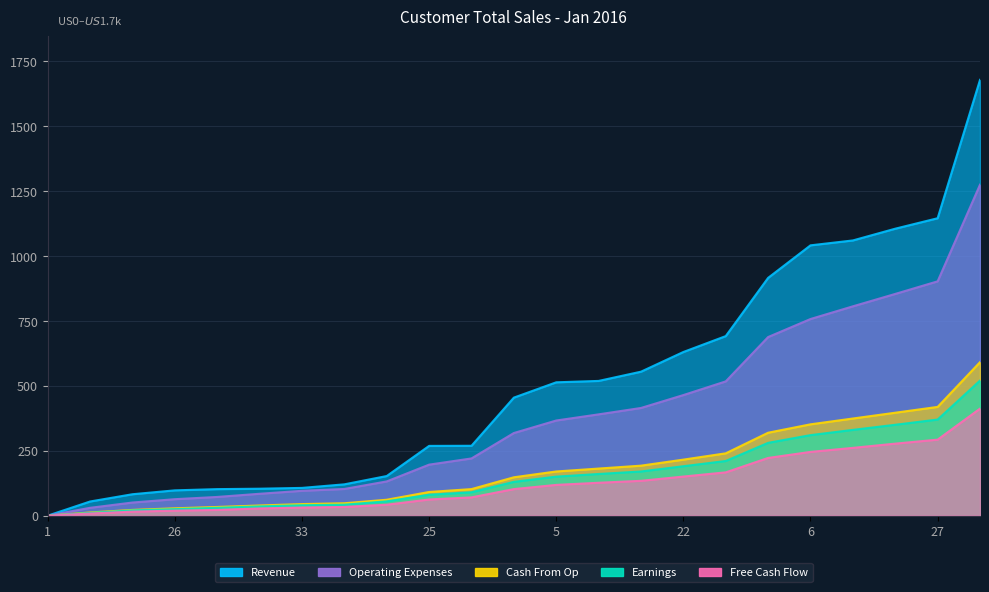

What are all the series names shown in the legend?

Revenue, Operating Expenses, Cash From Op, Earnings, Free Cash Flow